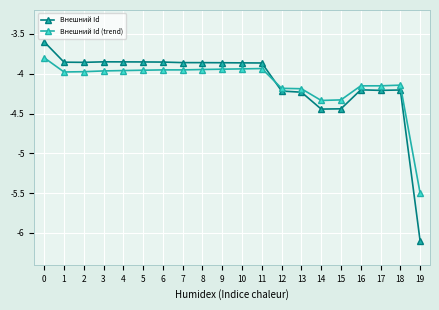

The Внешний Id (trend) series shows -1.4 at 14. True or false?

False